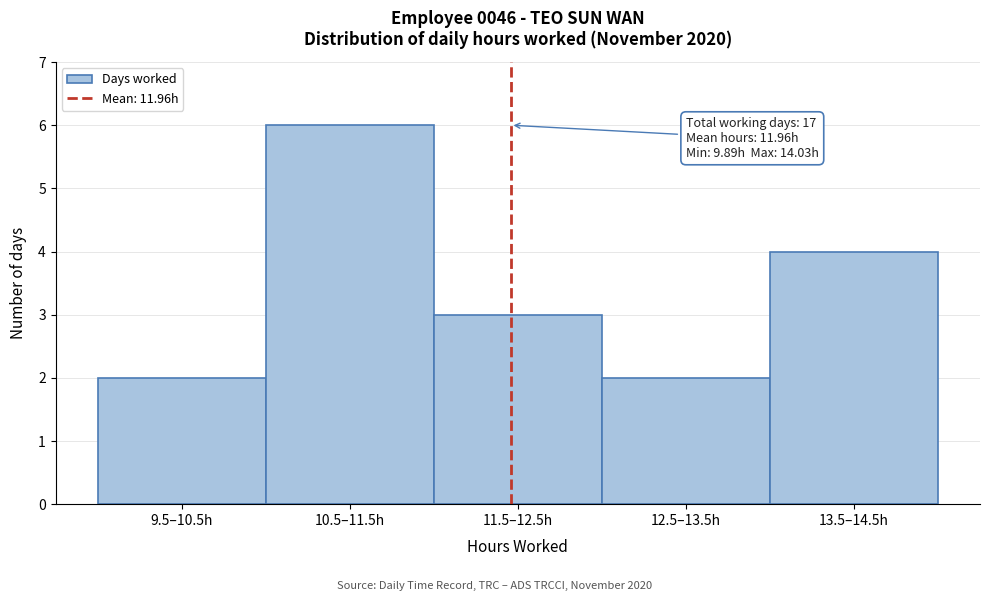

Reading left to right, transcribe all the data shown in this chart.

2	6	3	2	4